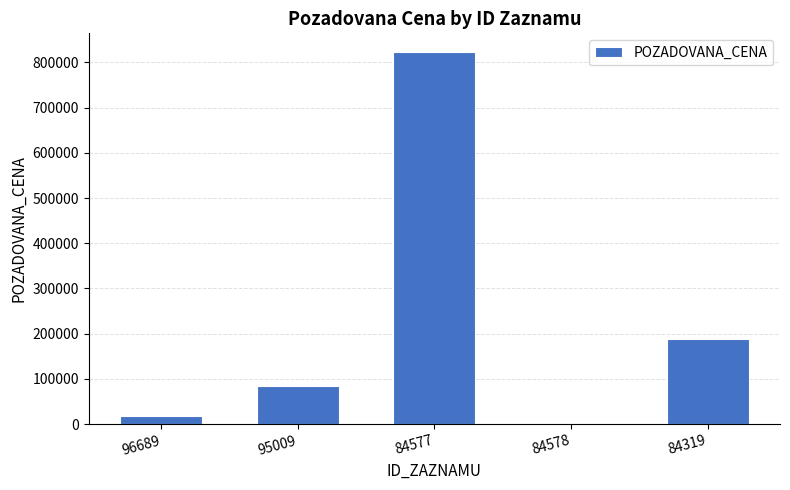

What is the approximate value at 84577, to the nearest 100?

822900